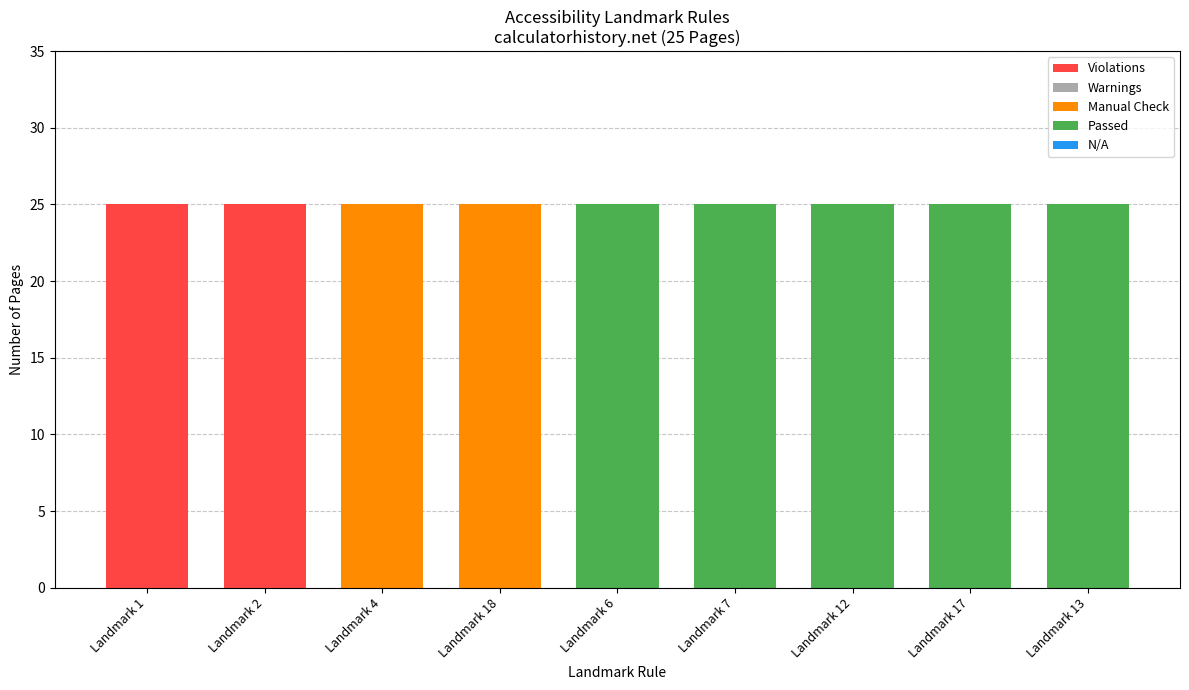

True or false: Violations has a value of 0 at Landmark 6.

True